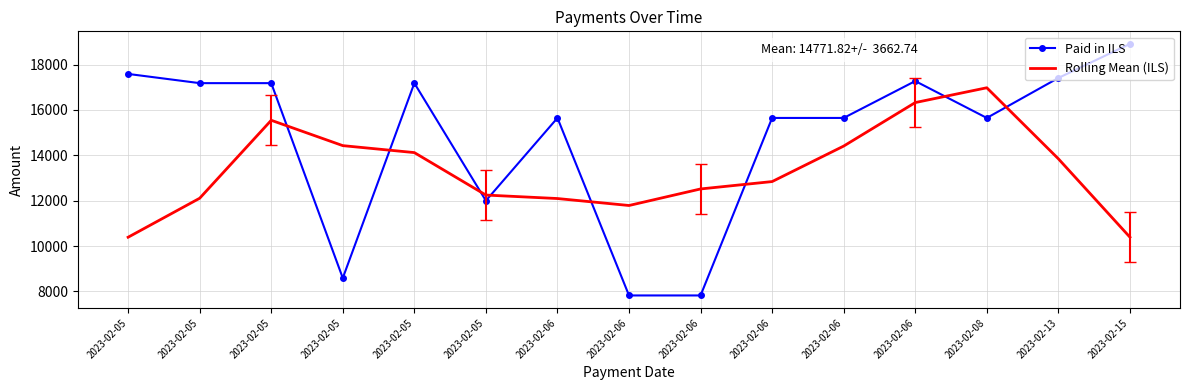

Which series has the largest total across all categories?

Paid in ILS